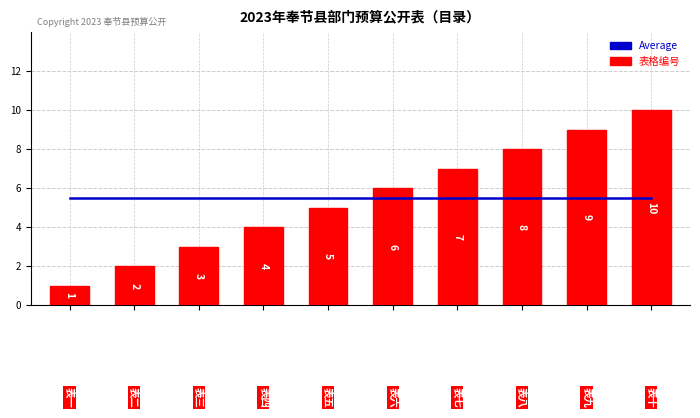

How many 表格编号 values are between 3 and 8?

6